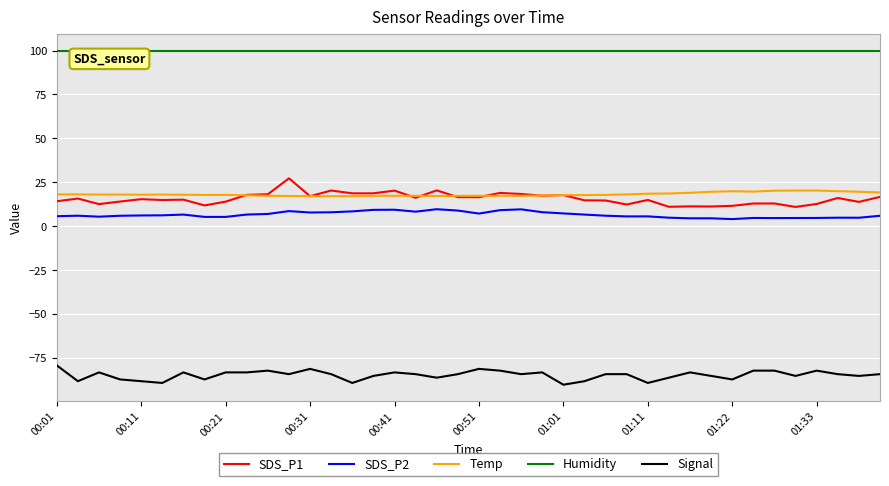

Which series has the largest total across all categories?

Humidity